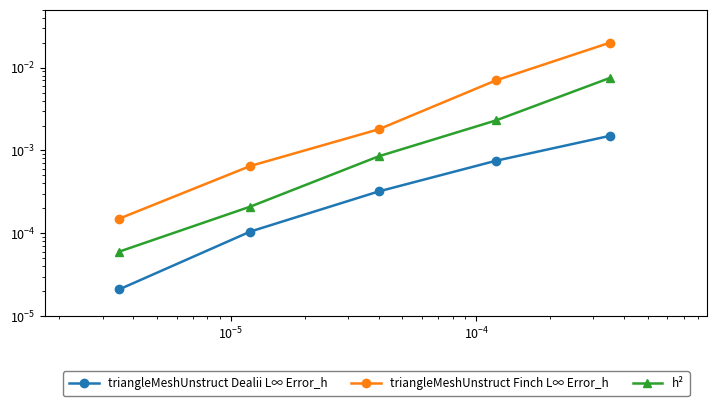

True or false: triangleMeshUnstruct Finch L∞ Error_h has more than 0 points higher than both neighbors.

False